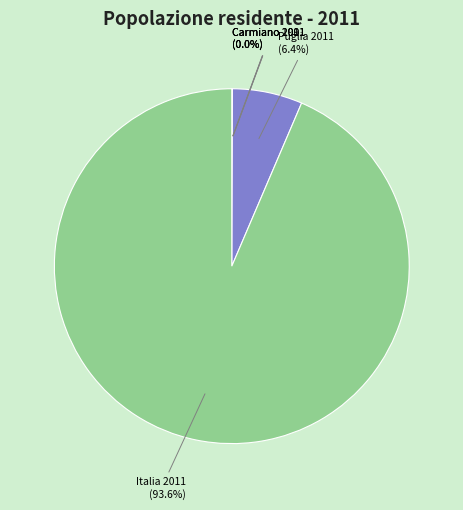

Is there any slice that represents more than half of the pie?

Yes